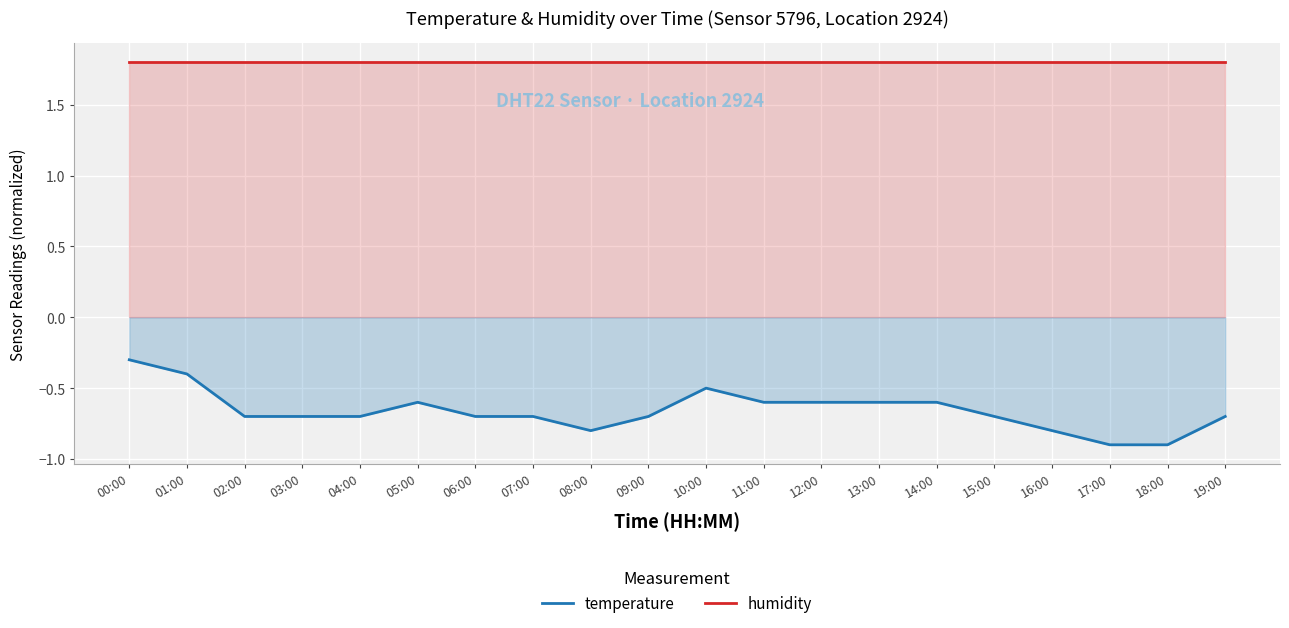

Which has a higher value, 08:00 or 15:00?

15:00